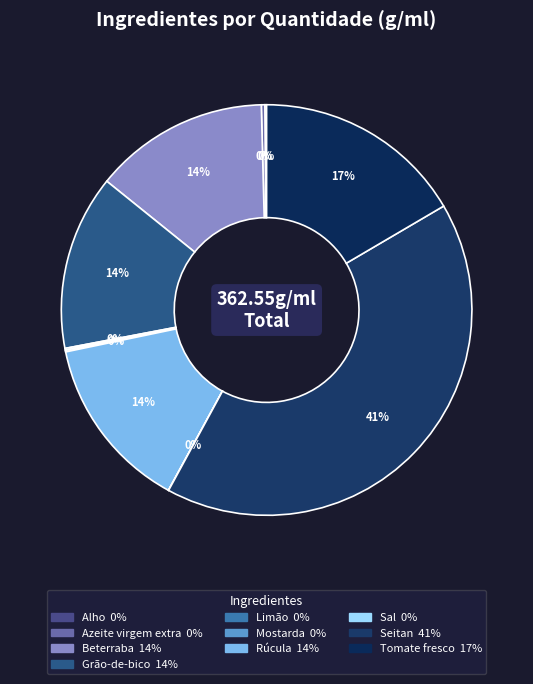

Does any single category account for the majority?

No